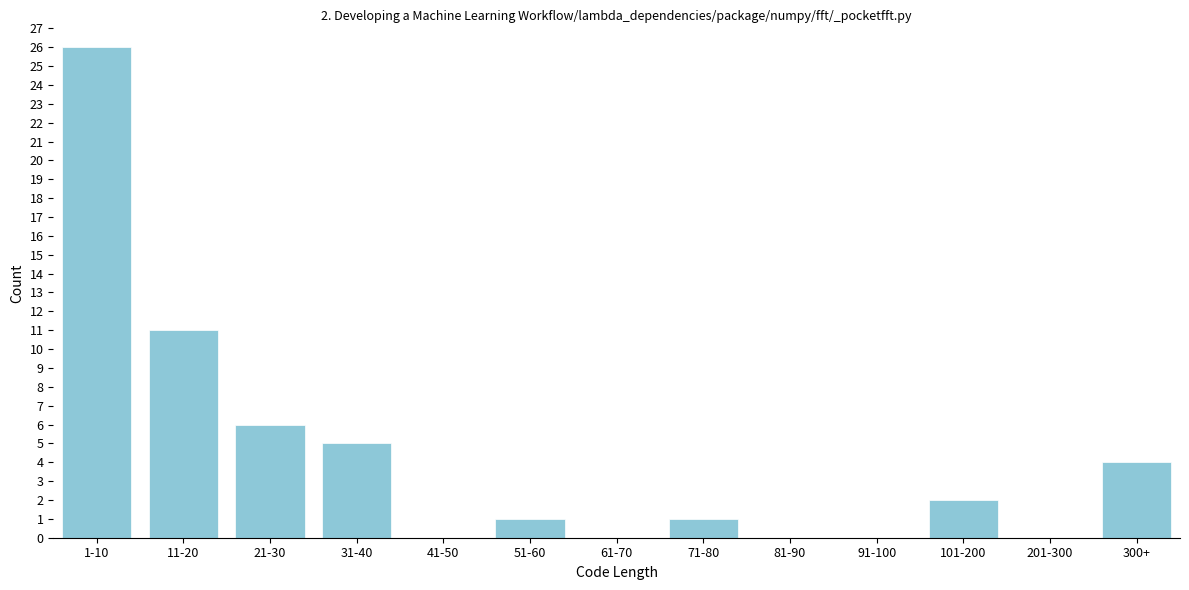

Reading left to right, what are all the values shown in this chart?

1-10=26	11-20=11	21-30=6	31-40=5	41-50=0	51-60=1	61-70=0	71-80=1	81-90=0	91-100=0	101-200=2	201-300=0	300+=4